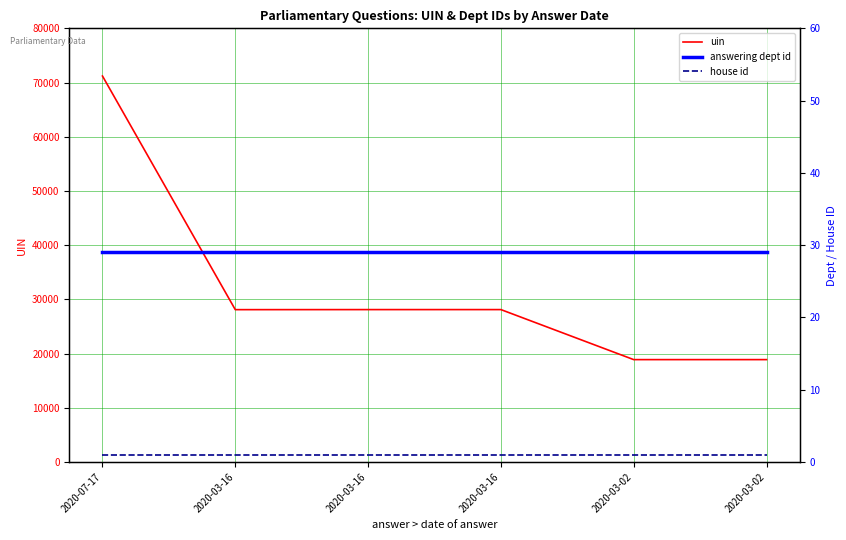

The value of house id at 2020-03-02 is 1. True or false?

True